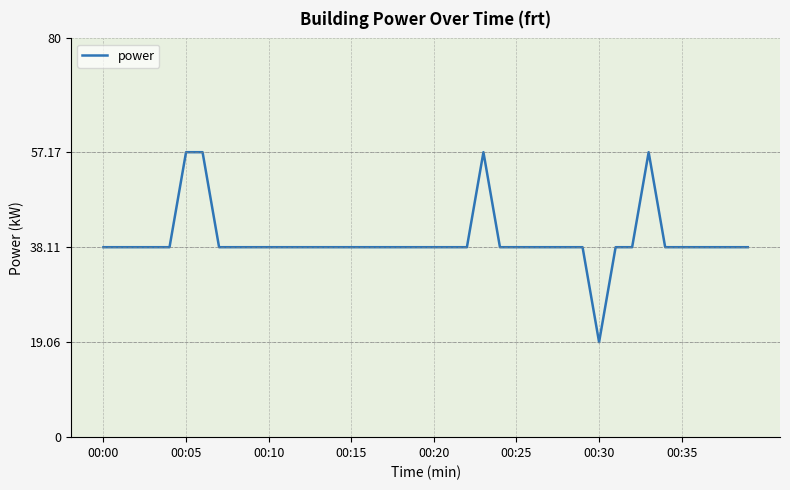

Is this an area chart (filled region under the line)?

No